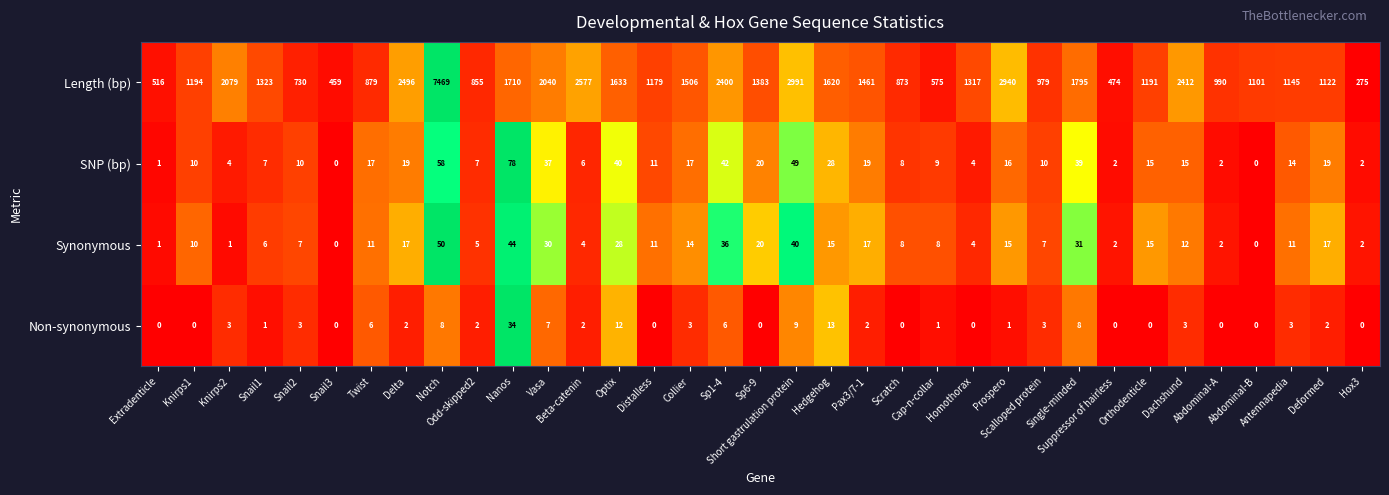

Rank the series by their maximum value, from highest to lowest.

Length (bp), SNP (bp), Synonymous, Non-synonymous